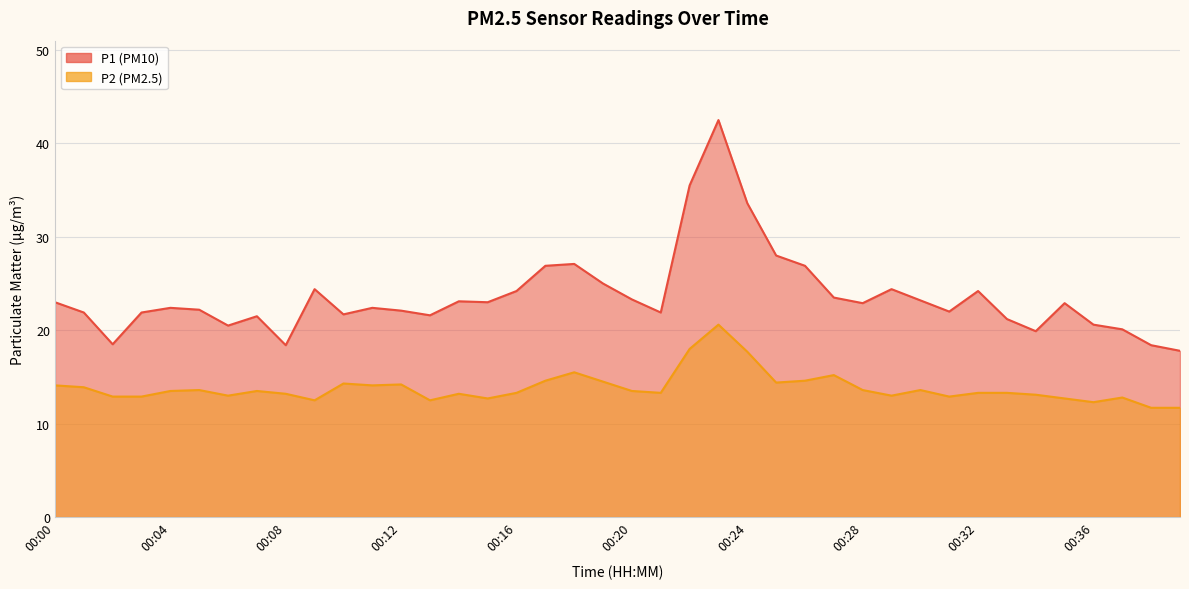

What is the total value across all series at 00:13?

34.1